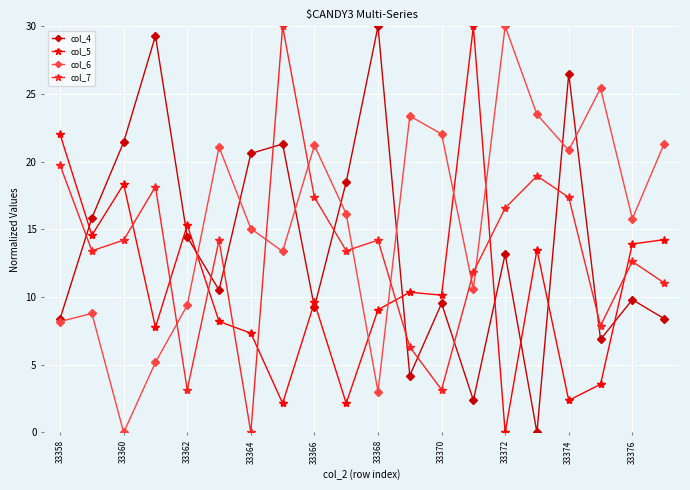

How many values in the col_4 series are below 13?

10